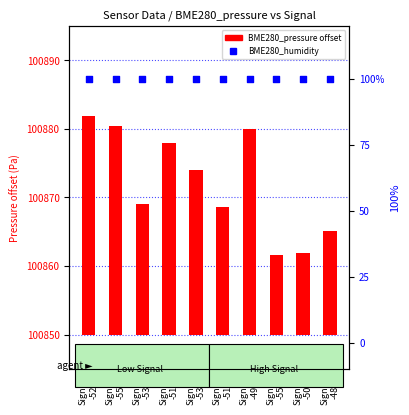

At which category is the sum across all series the highest?

Signal
-52